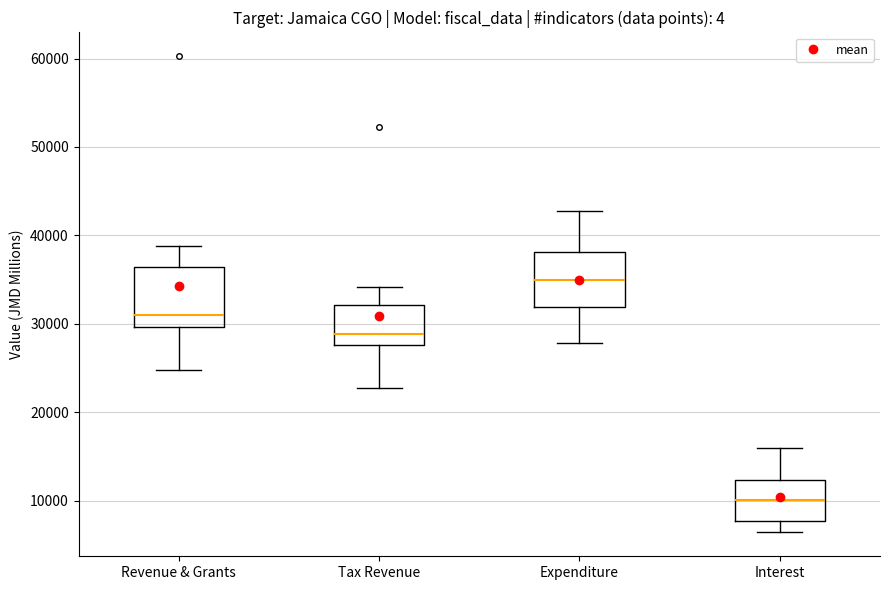

Where is the upper edge of the box for Expenditure on the y-axis? The values are not printed on the chart, so give them approximately, as read against the axis.

38000